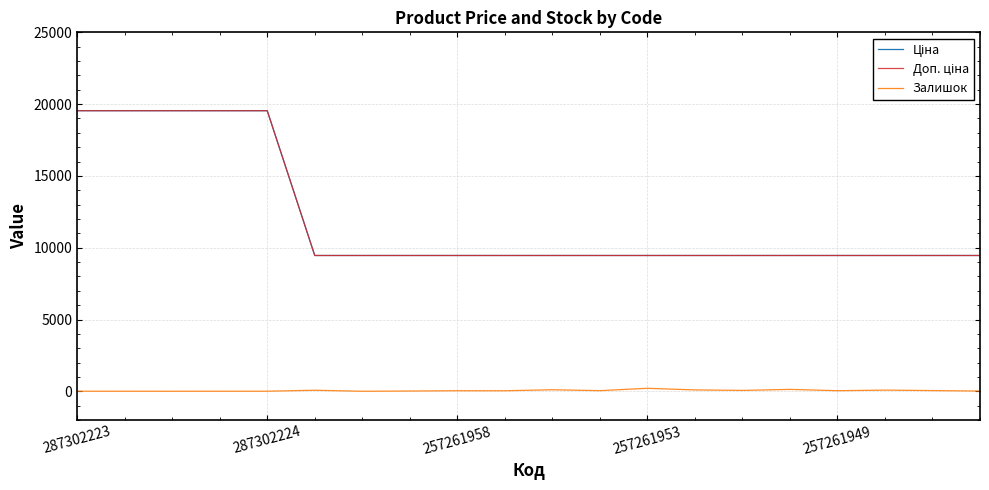

True or false: Залишок and Ціна cross at least once.

False